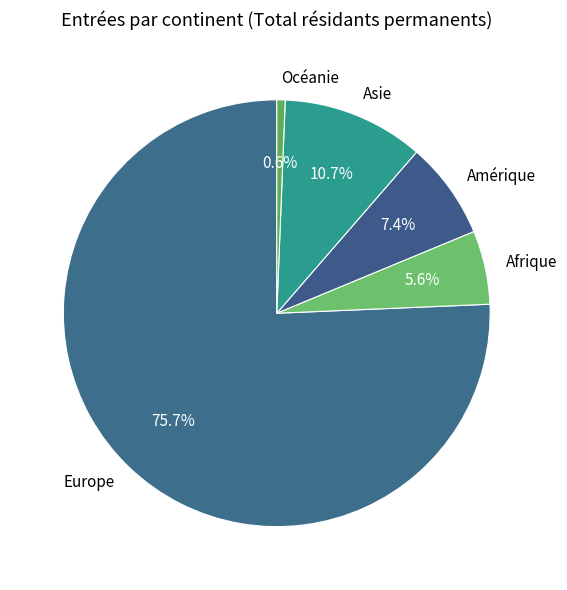

Which has a higher value, Amérique or Asie?

Asie